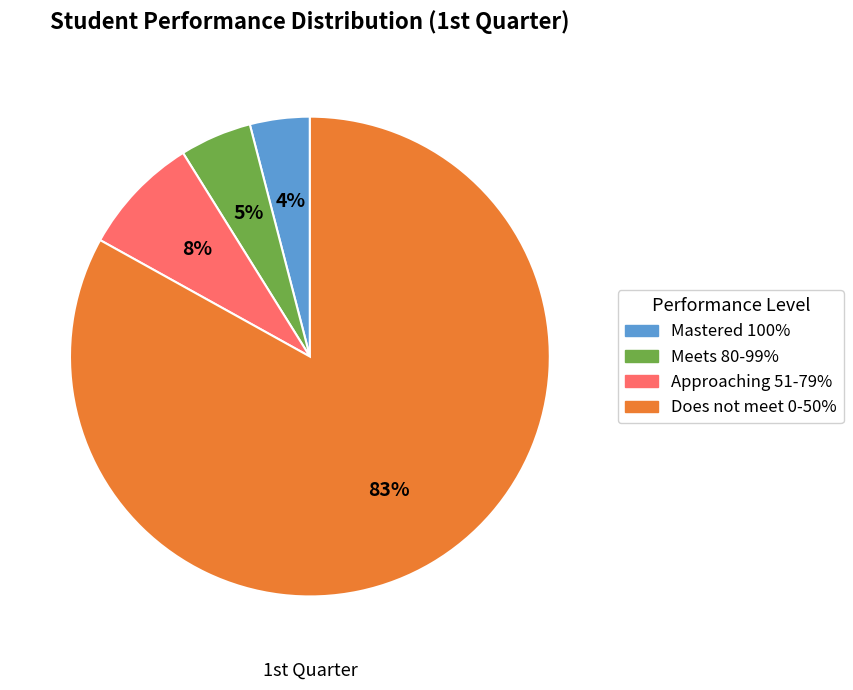

To the nearest percent, what is the difference between the Meets 80-99% and Does not meet 0-50% slice percentages?

78%